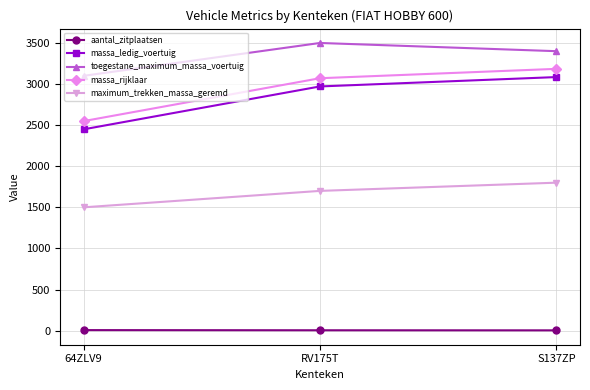

Is it true that massa_ledig_voertuig equals 4820 at S137ZP?

False